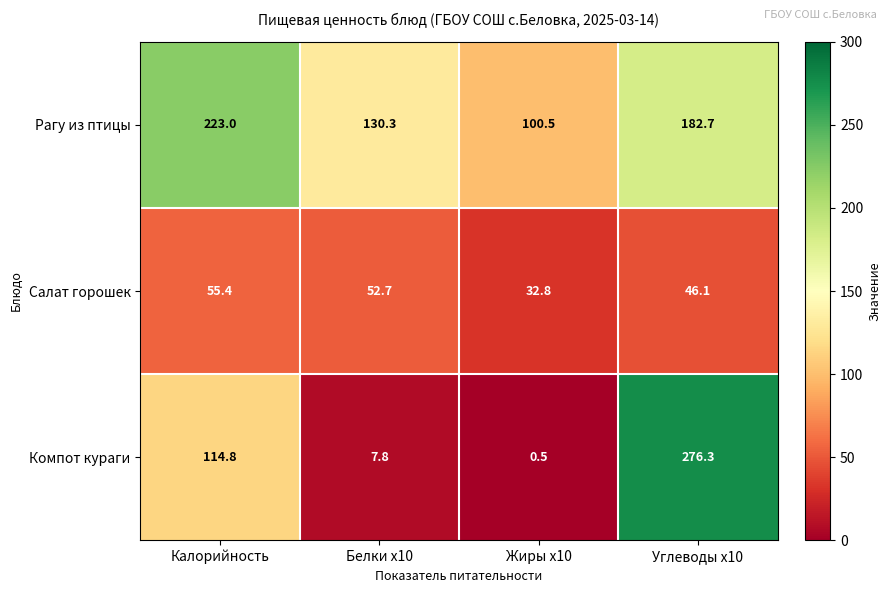

The value of Рагу из птицы at Белки x10 is 130.3. True or false?

True